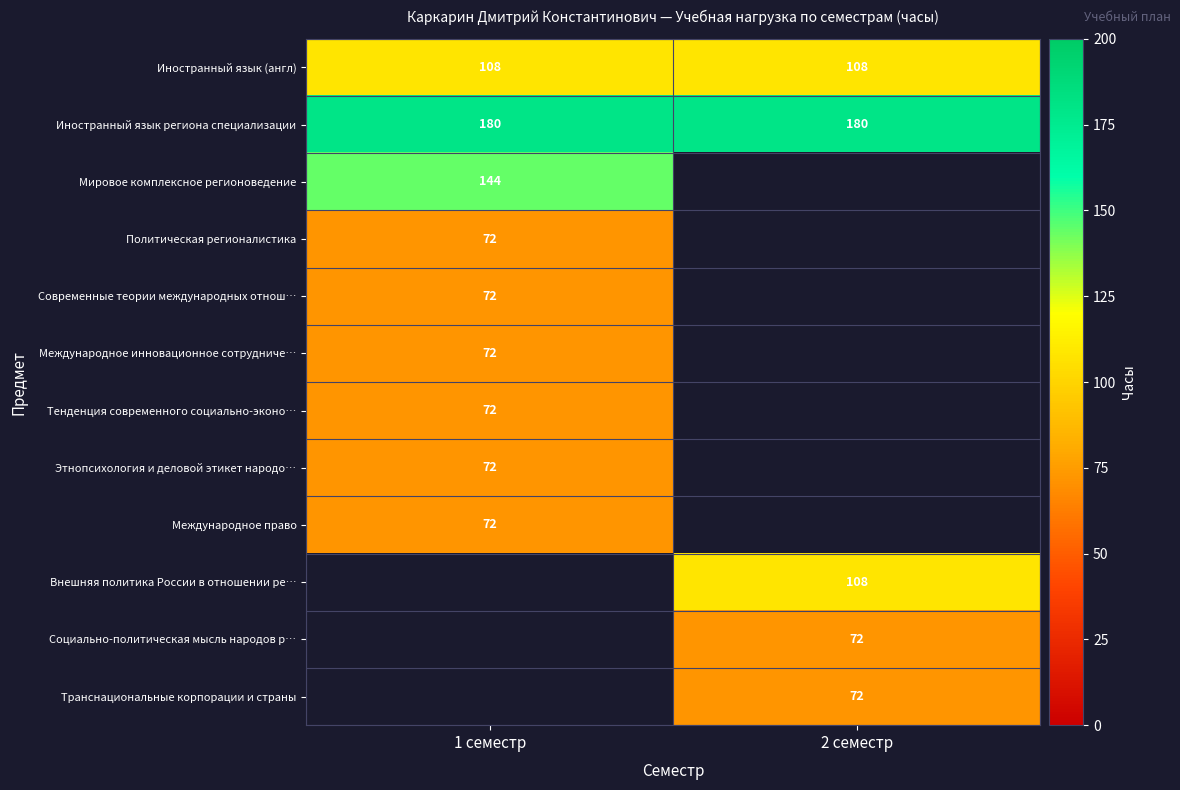

What is the average value of the Иностранный язык (англ) series?

108